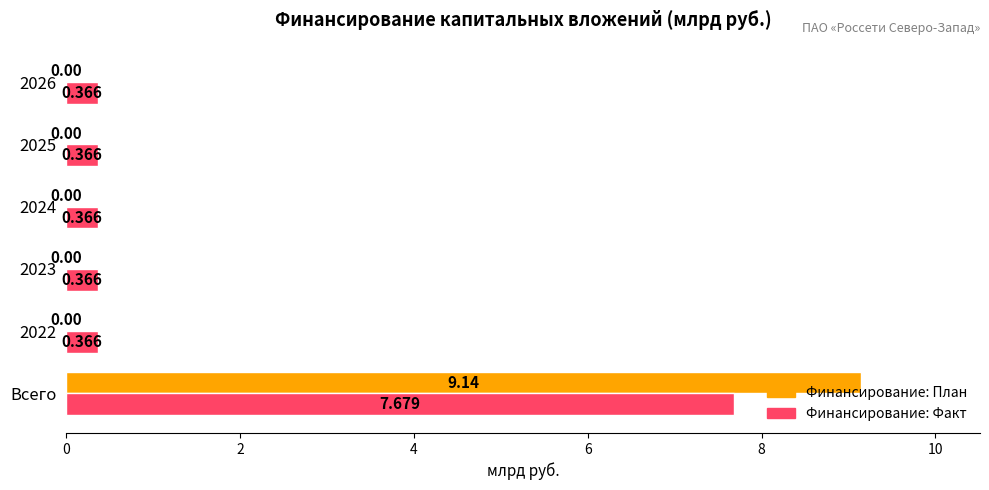

What is the greatest value displayed?

9.1